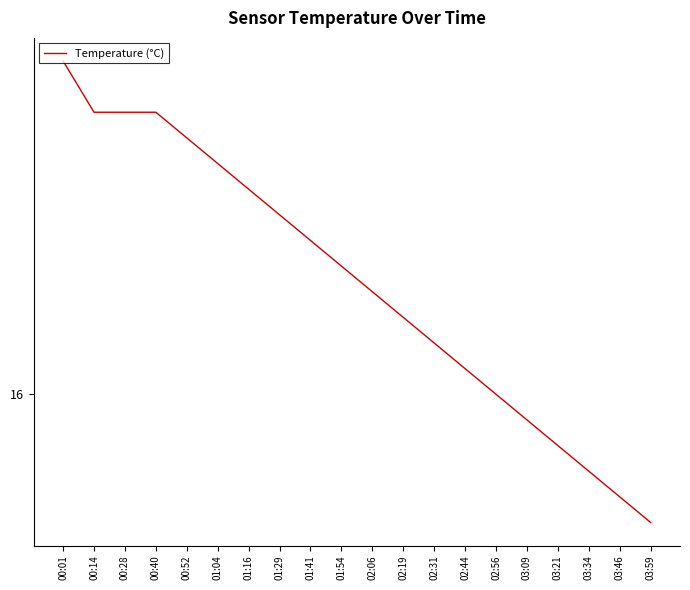

Between 03:21 and 02:19, which is larger?

02:19